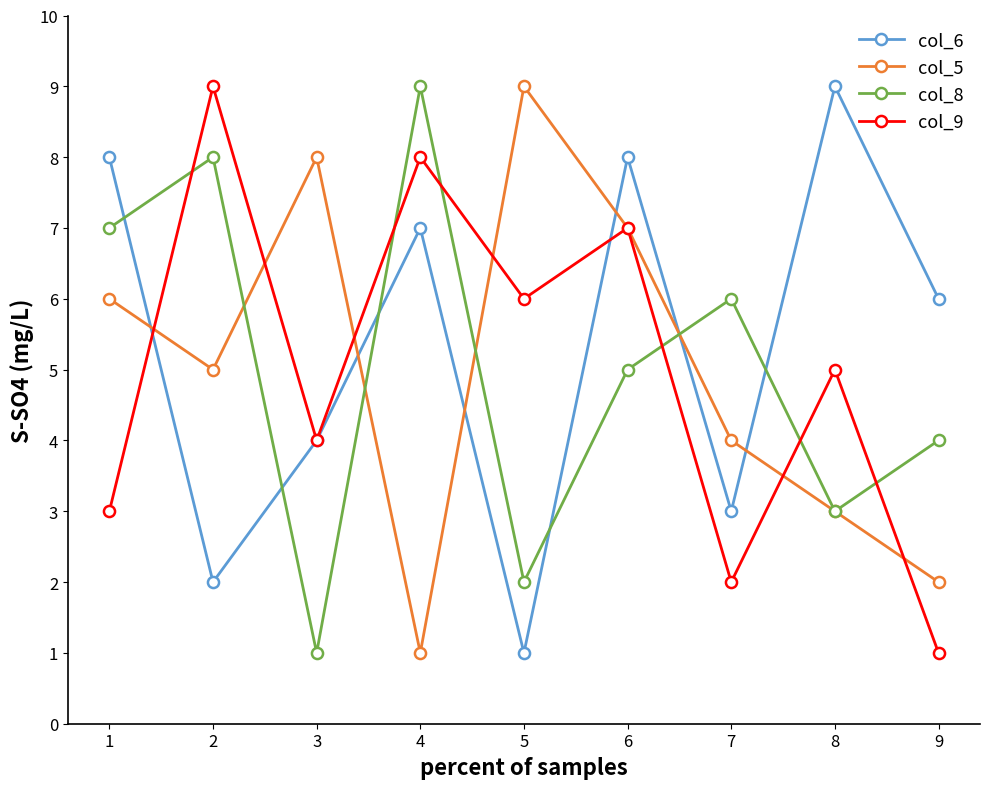

At which category does col_5 reach its first local peak?

3